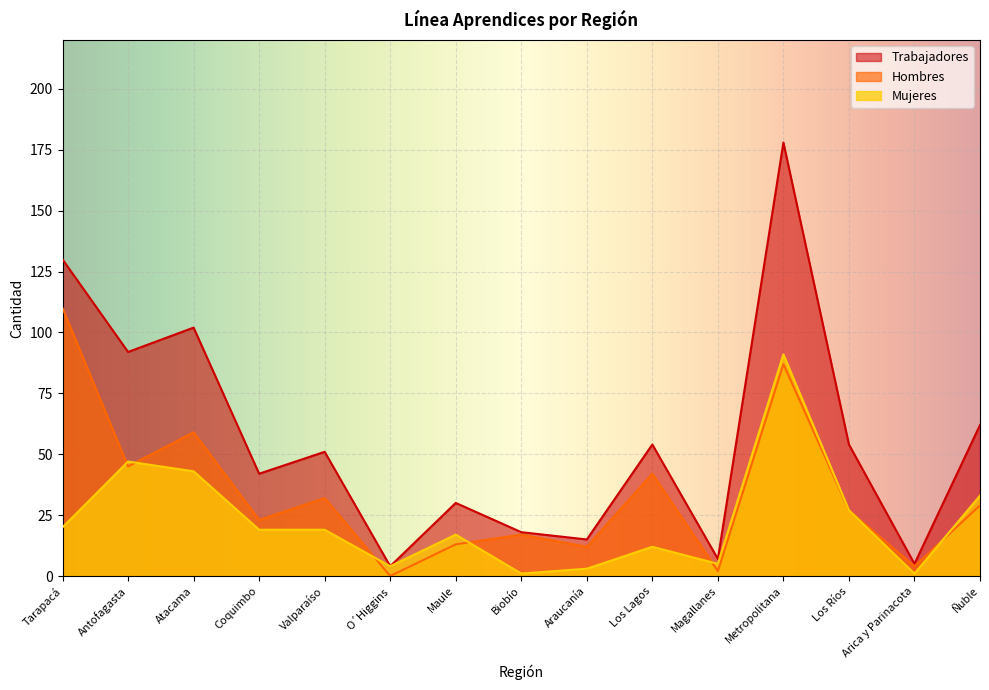

What are all the series names shown in the legend?

Trabajadores, Hombres, Mujeres